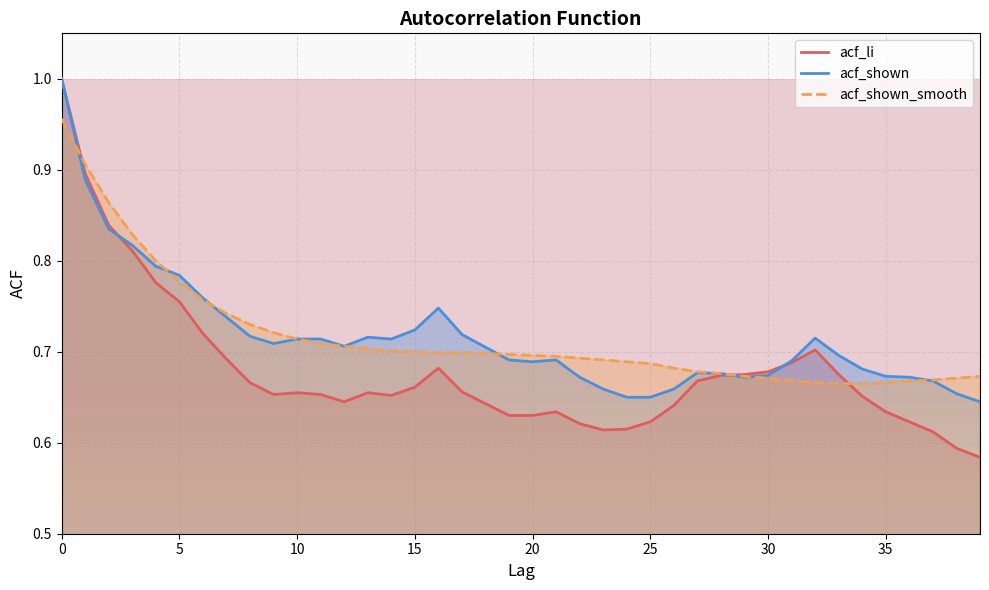

How many intersections are there between acf_li and acf_shown?

3